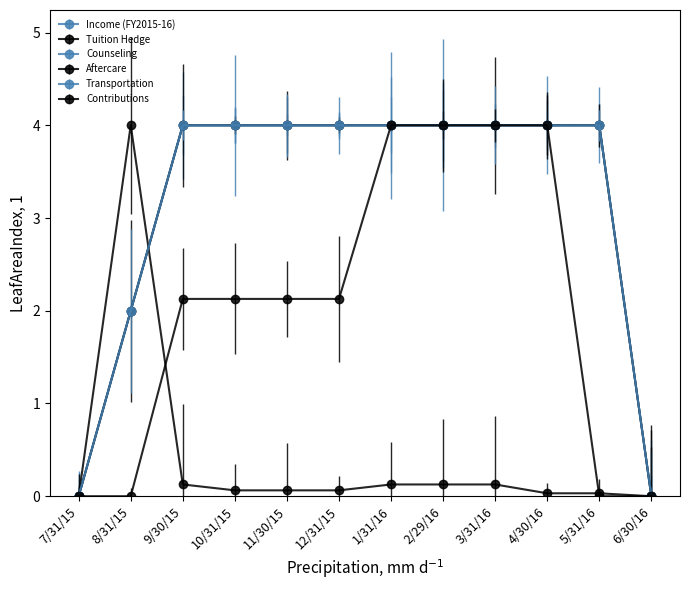

How many lines are shown in the chart?

6